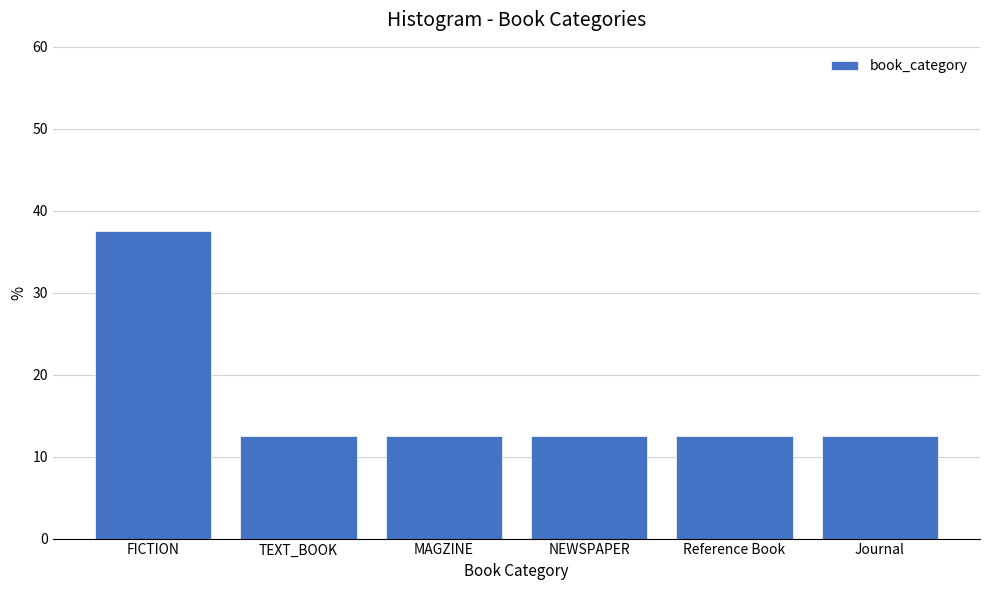

Reading left to right, what are all the values shown in this chart?

37.5	12.5	12.5	12.5	12.5	12.5